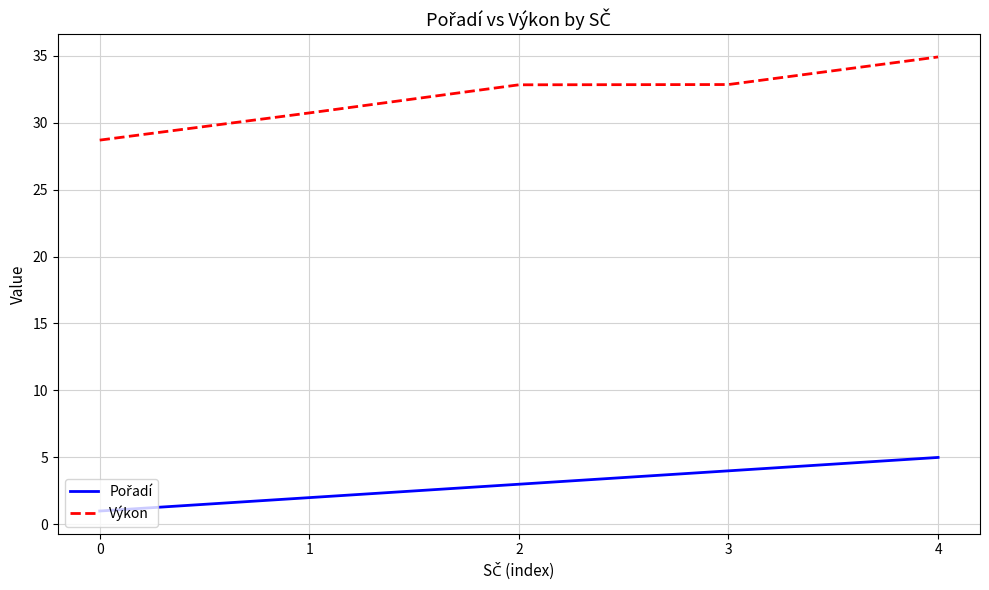

What is the spread (max minus min) of values at 4?

29.9